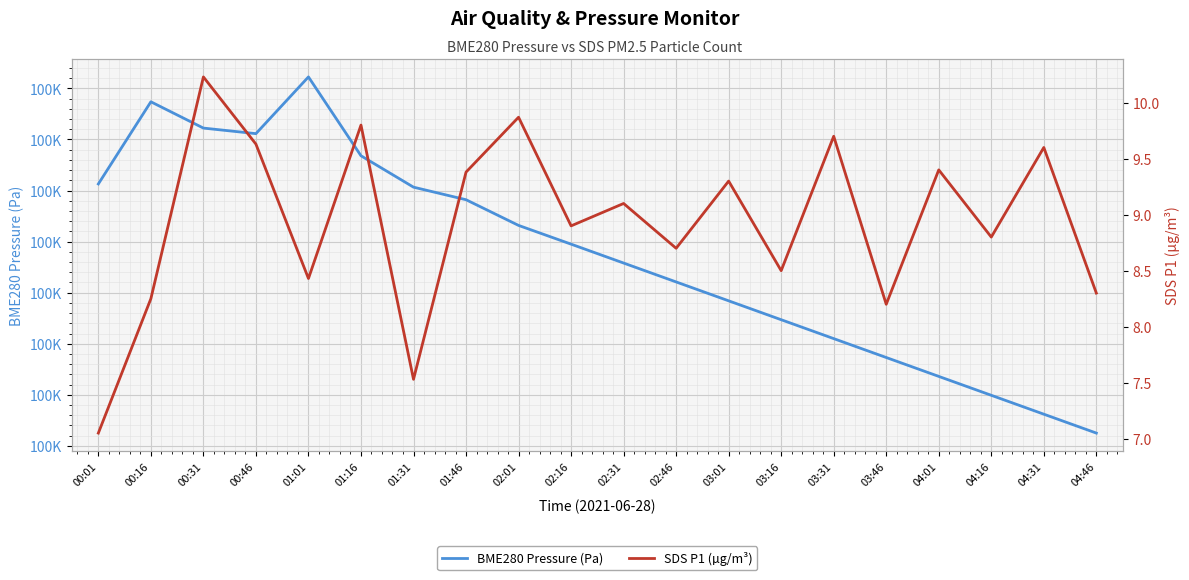

How many lines are shown in the chart?

2